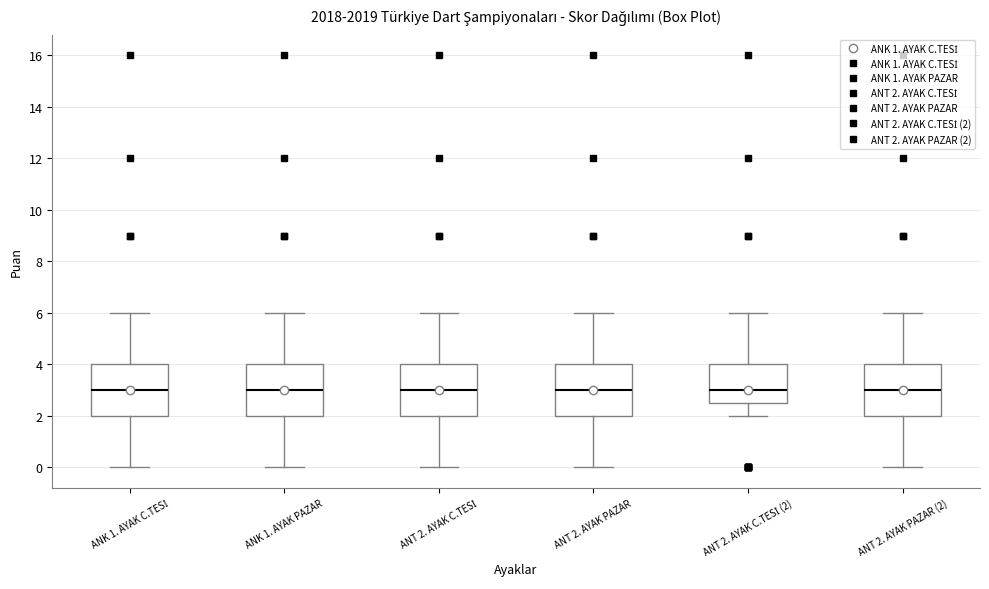

Reading left to right, read every box against the y-axis: the position of its median line, the range the box covers, and the ends of its whiskers. The values are not printed on the chart, so give them approximately, as read against the axis.

ANK 1. AYAK C.TESİ: median 3.0, box 2.0 to 4.0, whiskers 0.0 to 6.0
ANK 1. AYAK PAZAR: median 3.0, box 2.0 to 4.0, whiskers 0.0 to 6.0
ANT 2. AYAK C.TESİ: median 3.0, box 2.0 to 4.0, whiskers 0.0 to 6.0
ANT 2. AYAK PAZAR: median 3.0, box 2.0 to 4.0, whiskers 0.0 to 6.0
ANT 2. AYAK C.TESİ (2): median 3.0, box 2.6 to 4.0, whiskers 2.0 to 6.0
ANT 2. AYAK PAZAR (2): median 3.0, box 2.0 to 4.0, whiskers 0.0 to 6.0